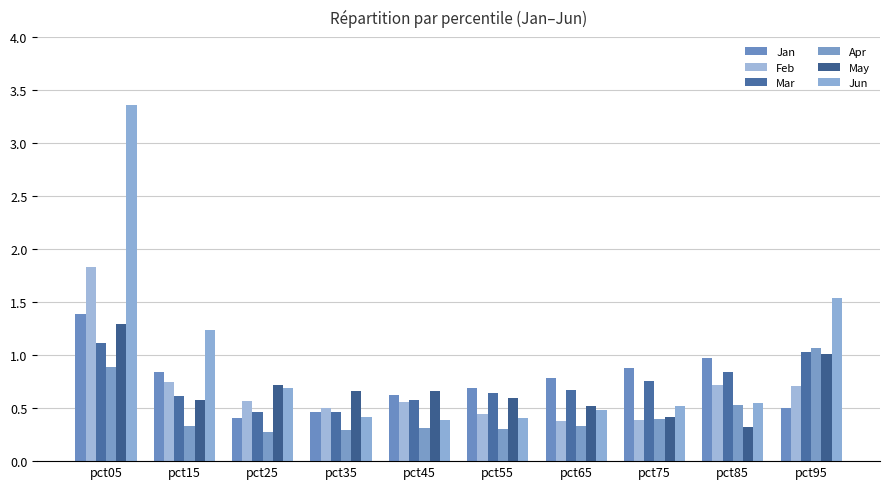

How many bars are there in each group?

6